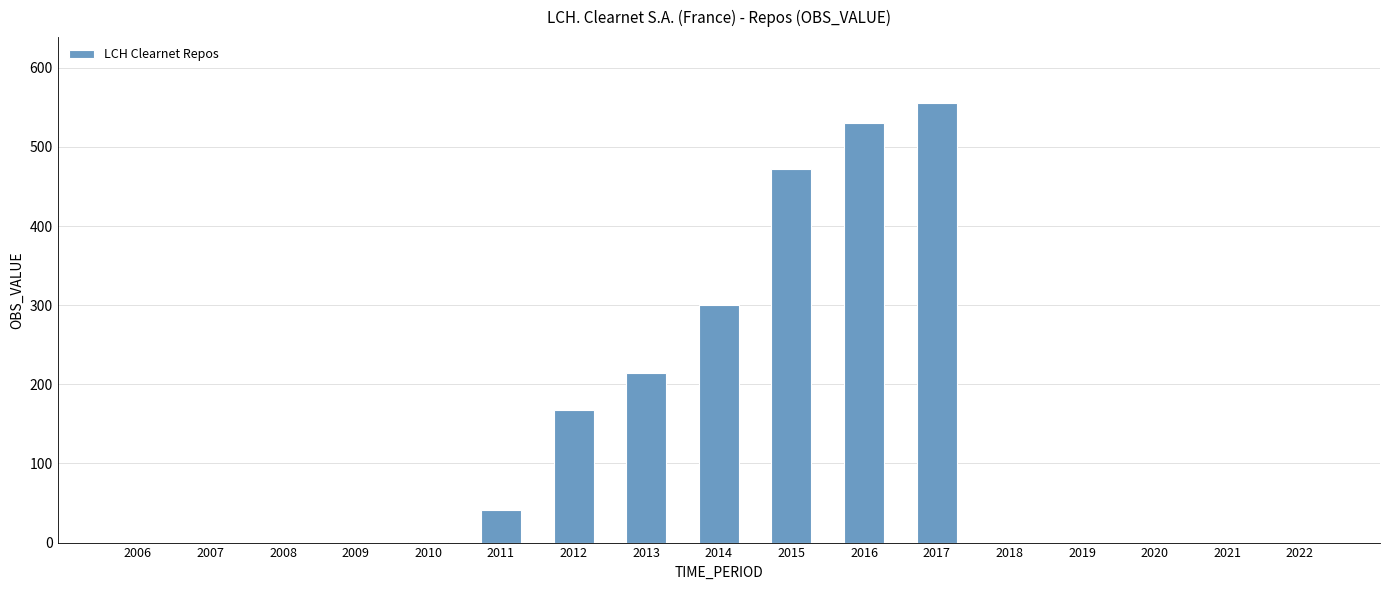

How many data points are above 0?

8